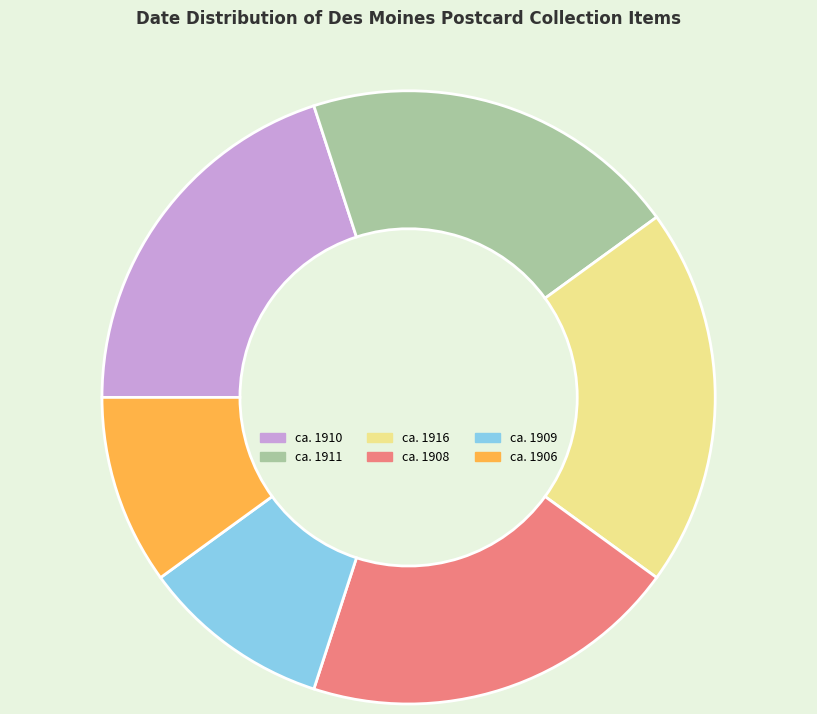

Do ca. 1911 and ca. 1916 together represent more than half of the pie?

No